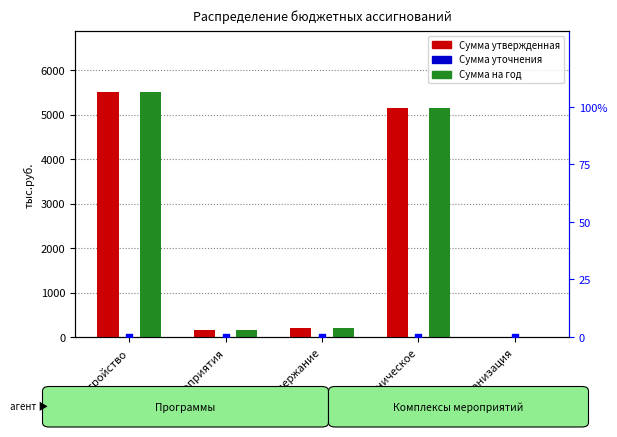

Which series reaches the minimum Y coordinate?

Сумма утвержденная 2024 г.